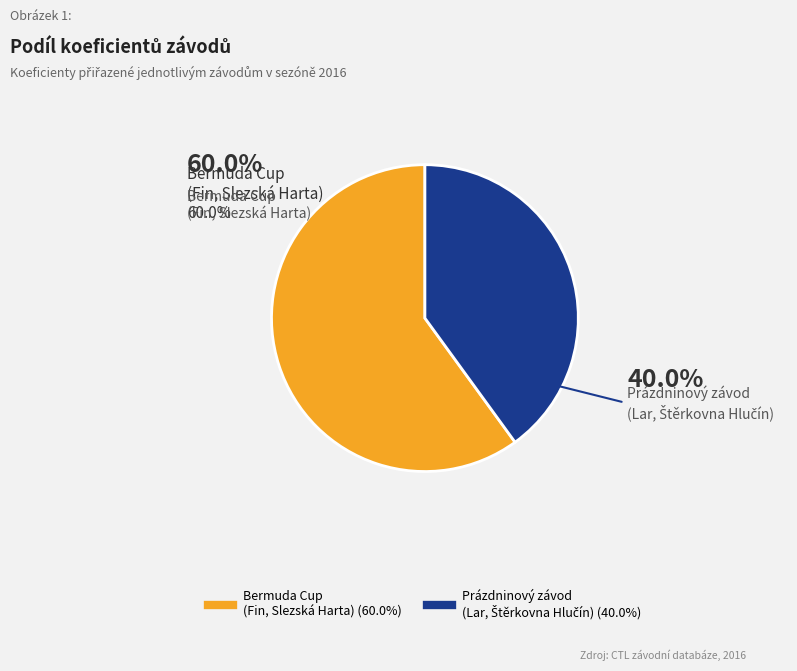

To the nearest percent, what is the average slice percentage?

50%